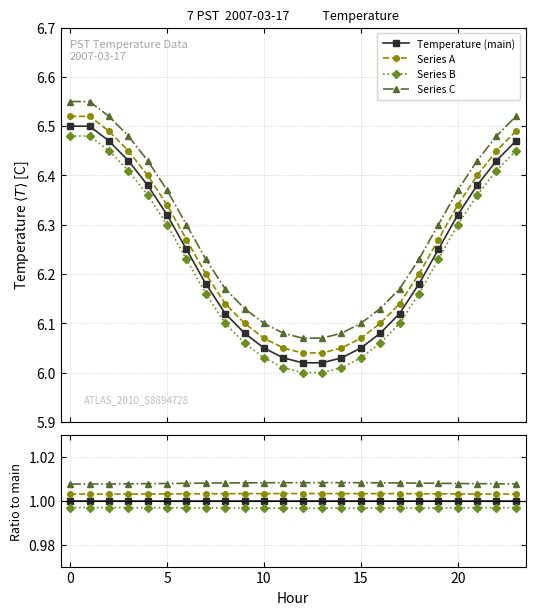

The value of Series C at 10 is 1.8. True or false?

False